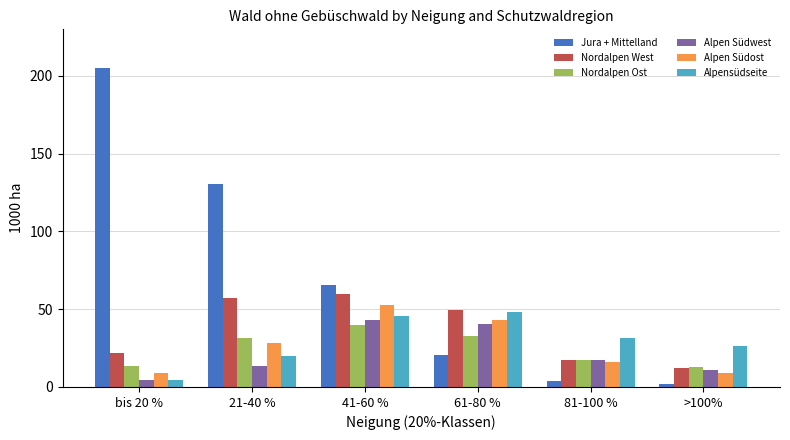

What is the value of the Alpen Südwest bar at the 1st from the left?

4.3